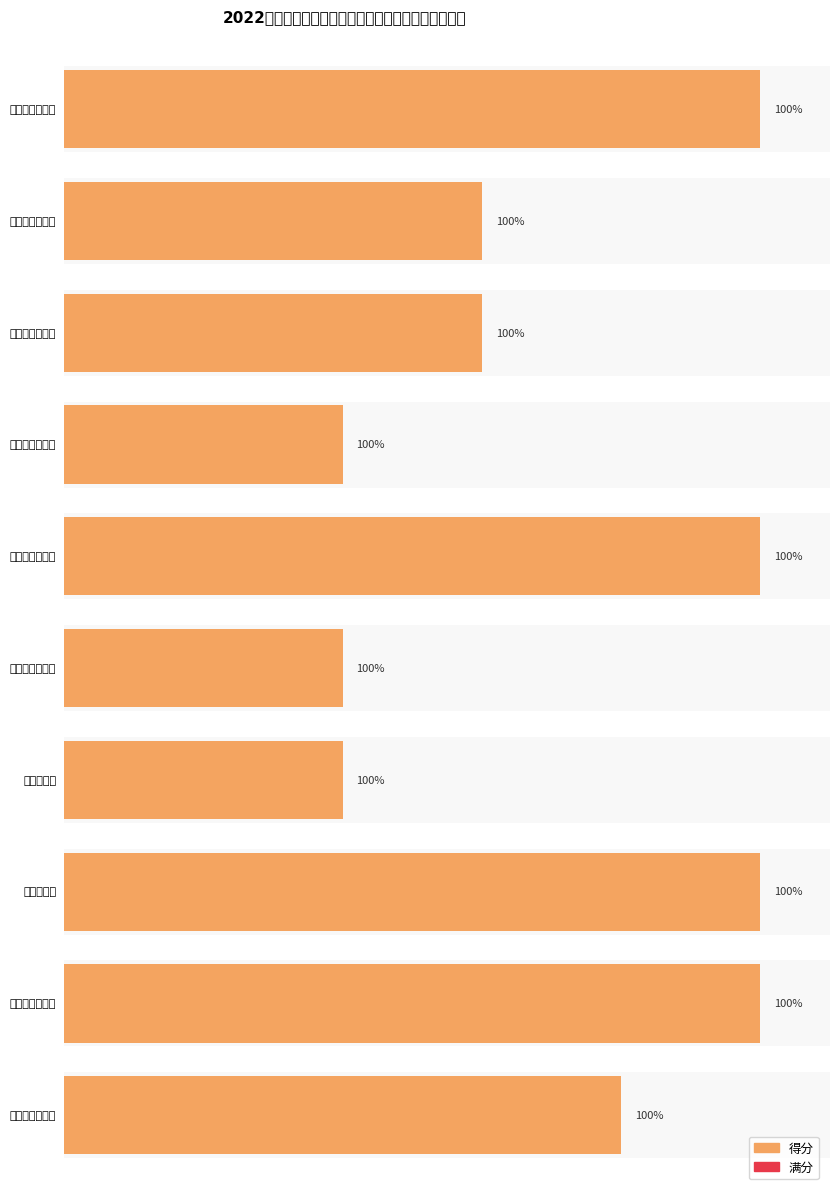

What is the ratio of the value at 成本控制率 to the value at 质量指标达标率?

1.0